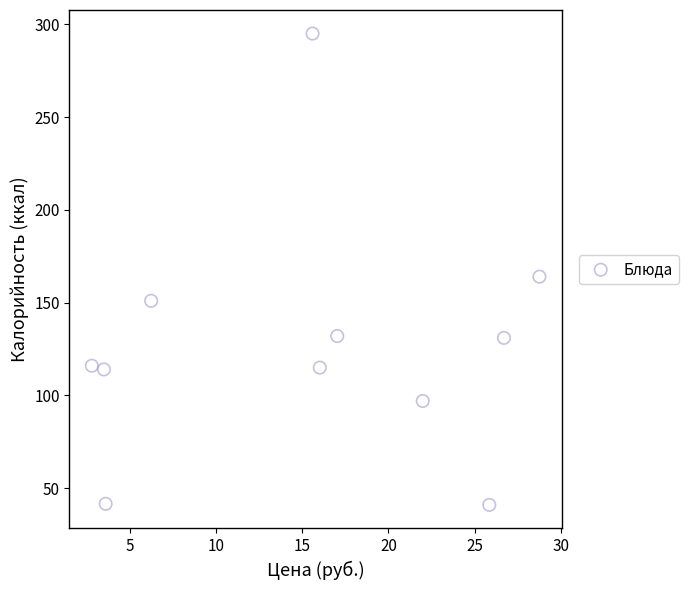

What Y value in the scatter plot is closest to 168?

164.0